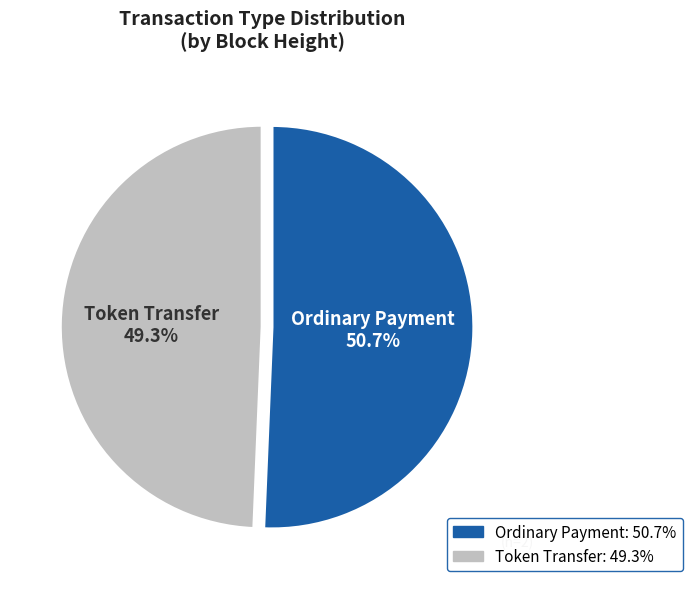

What is the total percentage of Ordinary Payment and Token Transfer?

100.0%